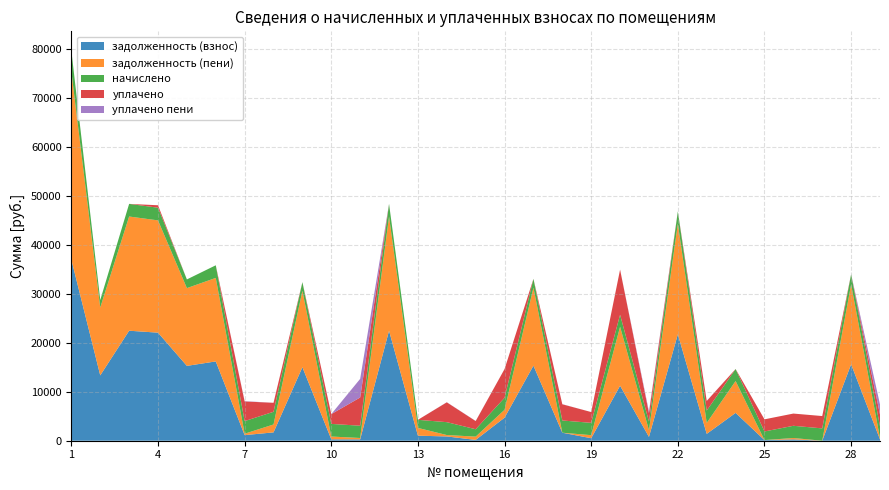

Reading left to right, extract all data points from this chart.

задолженность (взнос): 1=37017.2	2=13358.8	3=22485.8	4=22087.7	5=15300.4	6=16210.8	7=1146.6	8=1704.8	9=15025.4	10=286.3	11=278.9	12=22485.8	13=1032.2	14=874.2	15=167.7	16=4714.6	17=15347.5	18=1638.2	19=514.1	20=11240.6	21=782.6	22=21771.9	23=1400.8	24=5693.7	25=131.5	26=277.6	27=0.0	28=15625.9	29=267.8
задолженность (пени): 1=38432.9	2=13869.7	3=23345.7	4=22951.5	5=15893.2	6=17070.7	7=286.6	8=1616.3	9=15618.2	10=571.3	11=278.9	12=23345.7	13=1584.0	14=288.5	15=670.8	16=1611.7	17=15934.4	18=0.0	19=619.6	20=12057.6	21=1369.5	22=22604.5	23=2241.2	24=6510.8	25=0.0	26=277.1	27=0.0	28=16318.1	29=266.8
начислено: 1=4247.1	2=1532.7	3=2579.8	4=2591.6	5=1778.4	6=2579.8	7=2579.8	8=2591.6	9=1778.4	10=2579.8	11=2509.7	12=2579.8	13=1655.5	14=2632.5	15=1509.3	16=2451.2	17=1808.0	18=2497.9	19=2521.3	20=2451.2	21=1760.8	22=2497.9	23=2521.3	24=2451.2	25=1760.8	26=2497.9	27=2521.3	28=2076.8	29=2410.2
уплачено: 1=0.0	2=0.0	3=0.0	4=500.0	5=0.0	6=0.0	7=4013.1	8=1839.4	9=0.0	10=2004.8	11=5771.5	12=0.0	13=0.0	14=4052.4	15=1670.5	16=5880.0	17=0.0	18=3314.0	19=2205.0	20=9223.3	21=1739.9	22=0.0	23=1961.0	24=0.0	25=2481.0	26=2498.4	27=2522.0	28=0.0	29=2411.2
уплачено пени: 1=0.0	2=0.0	3=0.0	4=0.0	5=0.0	6=0.0	7=64.4	8=0.0	9=0.0	10=2.1	11=3804.5	12=0.0	13=0.0	14=24.4	15=24.8	16=0.0	17=0.0	18=24.0	19=0.0	20=0.0	21=319.1	22=0.0	23=26.7	24=0.0	25=0.0	26=0.0	27=0.0	28=0.0	29=2062.5